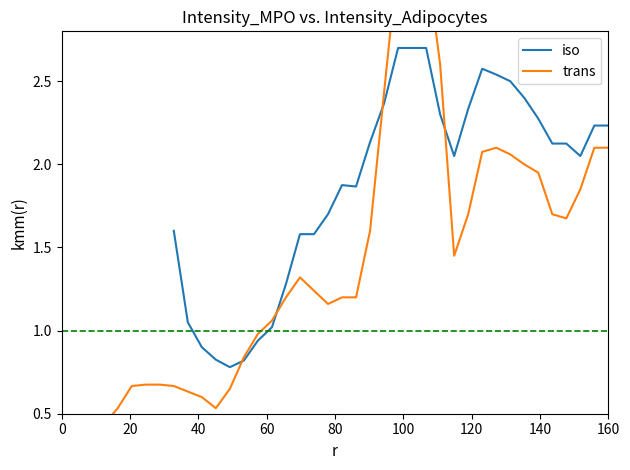

Does the chart have visible grid lines?

No